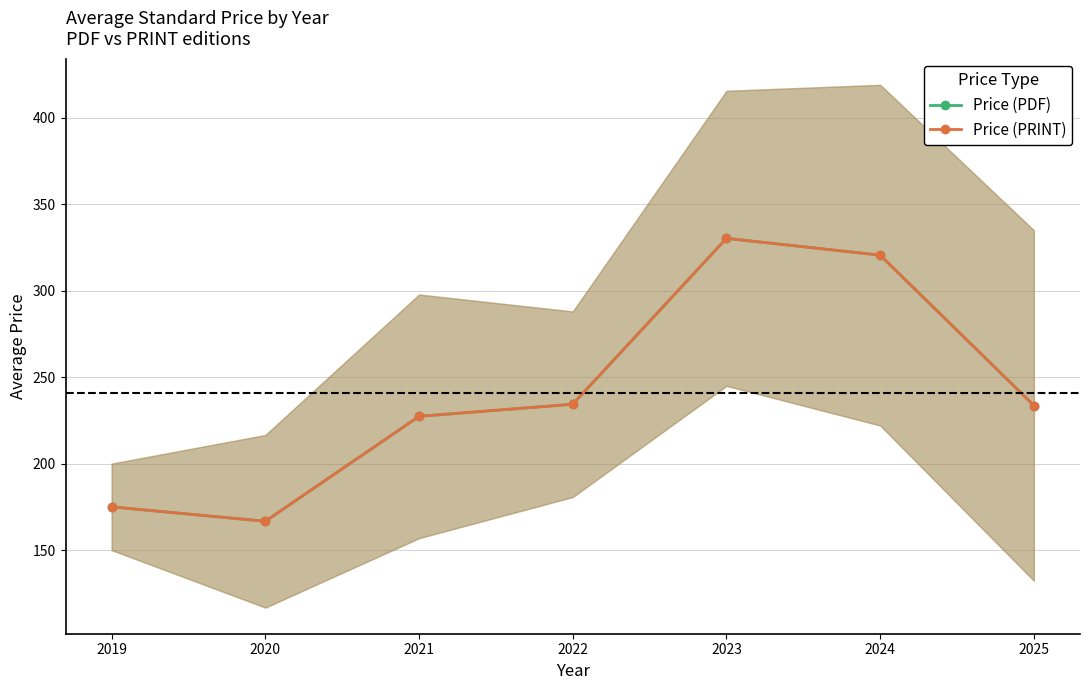

Which series has the widest spread of values?

Price (PDF)